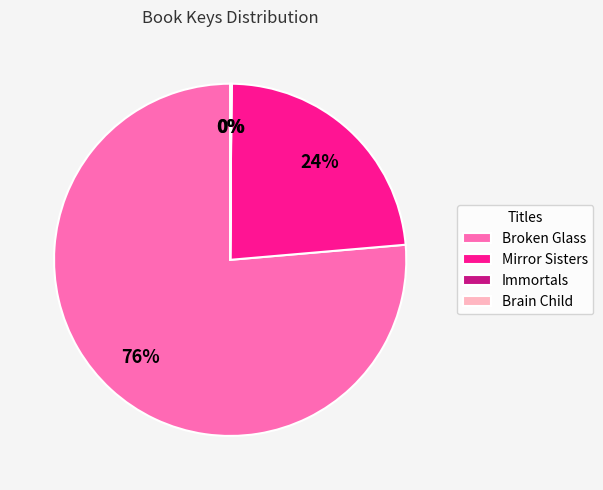

Is there a majority slice in this chart?

Yes